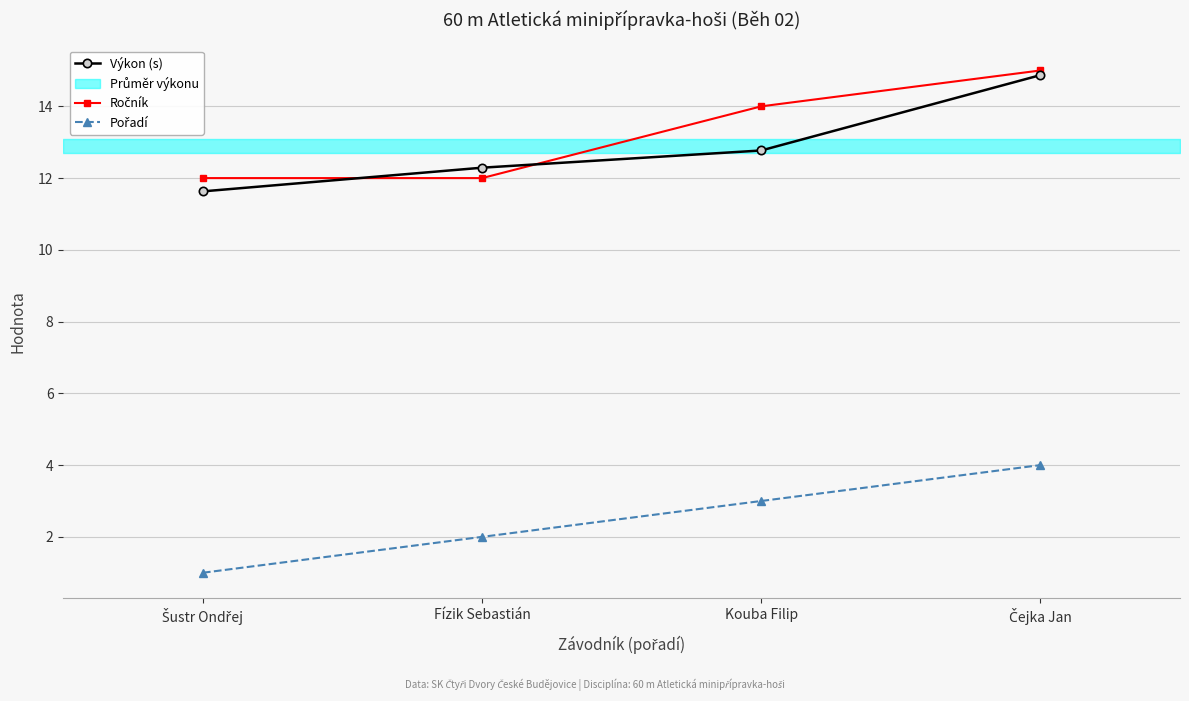

What is the lowest value of the Pořadí series?

1.0